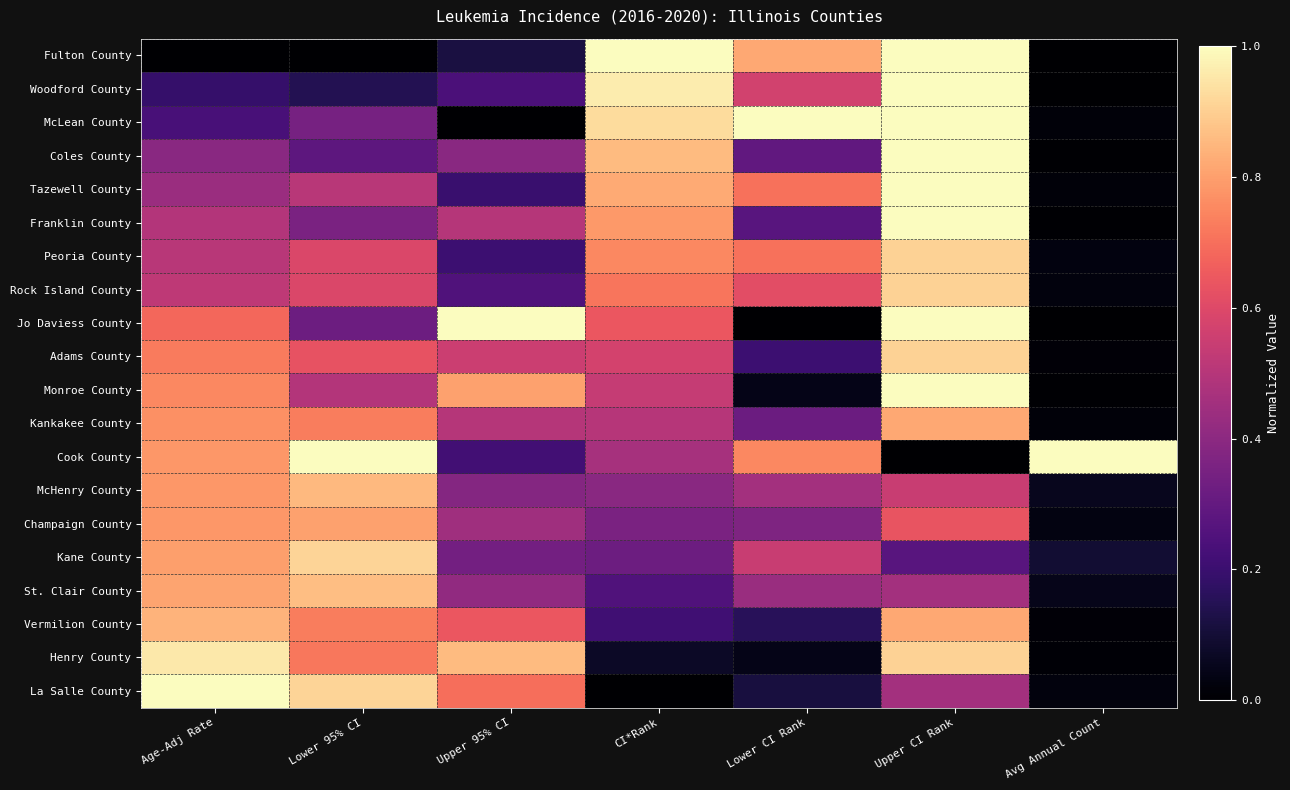

Reading right to left, list all the values displayed in this chart.

Fulton County: Avg Annual Count=0.0	Upper CI Rank=1.0	Lower CI Rank=0.8	CI*Rank=1.0	Upper 95% CI=0.1	Lower 95% CI=0.0	Age-Adj Rate=0.0
Woodford County: Avg Annual Count=0.0	Upper CI Rank=1.0	Lower CI Rank=0.6	CI*Rank=1.0	Upper 95% CI=0.2	Lower 95% CI=0.1	Age-Adj Rate=0.2
McLean County: Avg Annual Count=0.0	Upper CI Rank=1.0	Lower CI Rank=1.0	CI*Rank=0.9	Upper 95% CI=0.0	Lower 95% CI=0.3	Age-Adj Rate=0.2
Coles County: Avg Annual Count=0.0	Upper CI Rank=1.0	Lower CI Rank=0.3	CI*Rank=0.9	Upper 95% CI=0.4	Lower 95% CI=0.3	Age-Adj Rate=0.4
Tazewell County: Avg Annual Count=0.0	Upper CI Rank=1.0	Lower CI Rank=0.7	CI*Rank=0.8	Upper 95% CI=0.2	Lower 95% CI=0.5	Age-Adj Rate=0.4
Franklin County: Avg Annual Count=0.0	Upper CI Rank=1.0	Lower CI Rank=0.3	CI*Rank=0.8	Upper 95% CI=0.5	Lower 95% CI=0.4	Age-Adj Rate=0.5
Peoria County: Avg Annual Count=0.0	Upper CI Rank=0.9	Lower CI Rank=0.7	CI*Rank=0.8	Upper 95% CI=0.2	Lower 95% CI=0.6	Age-Adj Rate=0.5
Rock Island County: Avg Annual Count=0.0	Upper CI Rank=0.9	Lower CI Rank=0.6	CI*Rank=0.7	Upper 95% CI=0.3	Lower 95% CI=0.6	Age-Adj Rate=0.5
Jo Daviess County: Avg Annual Count=0.0	Upper CI Rank=1.0	Lower CI Rank=0.0	CI*Rank=0.6	Upper 95% CI=1.0	Lower 95% CI=0.3	Age-Adj Rate=0.7
Adams County: Avg Annual Count=0.0	Upper CI Rank=0.9	Lower CI Rank=0.2	CI*Rank=0.6	Upper 95% CI=0.6	Lower 95% CI=0.6	Age-Adj Rate=0.7
Monroe County: Avg Annual Count=0.0	Upper CI Rank=1.0	Lower CI Rank=0.0	CI*Rank=0.5	Upper 95% CI=0.8	Lower 95% CI=0.5	Age-Adj Rate=0.8
Kankakee County: Avg Annual Count=0.0	Upper CI Rank=0.8	Lower CI Rank=0.3	CI*Rank=0.5	Upper 95% CI=0.5	Lower 95% CI=0.7	Age-Adj Rate=0.8
Cook County: Avg Annual Count=1.0	Upper CI Rank=0.0	Lower CI Rank=0.8	CI*Rank=0.5	Upper 95% CI=0.2	Lower 95% CI=1.0	Age-Adj Rate=0.8
McHenry County: Avg Annual Count=0.1	Upper CI Rank=0.5	Lower CI Rank=0.5	CI*Rank=0.4	Upper 95% CI=0.4	Lower 95% CI=0.9	Age-Adj Rate=0.8
Champaign County: Avg Annual Count=0.0	Upper CI Rank=0.6	Lower CI Rank=0.4	CI*Rank=0.4	Upper 95% CI=0.4	Lower 95% CI=0.8	Age-Adj Rate=0.8
Kane County: Avg Annual Count=0.1	Upper CI Rank=0.3	Lower CI Rank=0.5	CI*Rank=0.3	Upper 95% CI=0.3	Lower 95% CI=0.9	Age-Adj Rate=0.8
St. Clair County: Avg Annual Count=0.1	Upper CI Rank=0.5	Lower CI Rank=0.4	CI*Rank=0.2	Upper 95% CI=0.4	Lower 95% CI=0.9	Age-Adj Rate=0.8
Vermilion County: Avg Annual Count=0.0	Upper CI Rank=0.8	Lower CI Rank=0.2	CI*Rank=0.2	Upper 95% CI=0.6	Lower 95% CI=0.7	Age-Adj Rate=0.8
Henry County: Avg Annual Count=0.0	Upper CI Rank=0.9	Lower CI Rank=0.0	CI*Rank=0.1	Upper 95% CI=0.9	Lower 95% CI=0.7	Age-Adj Rate=1.0
La Salle County: Avg Annual Count=0.0	Upper CI Rank=0.5	Lower CI Rank=0.1	CI*Rank=0.0	Upper 95% CI=0.7	Lower 95% CI=0.9	Age-Adj Rate=1.0